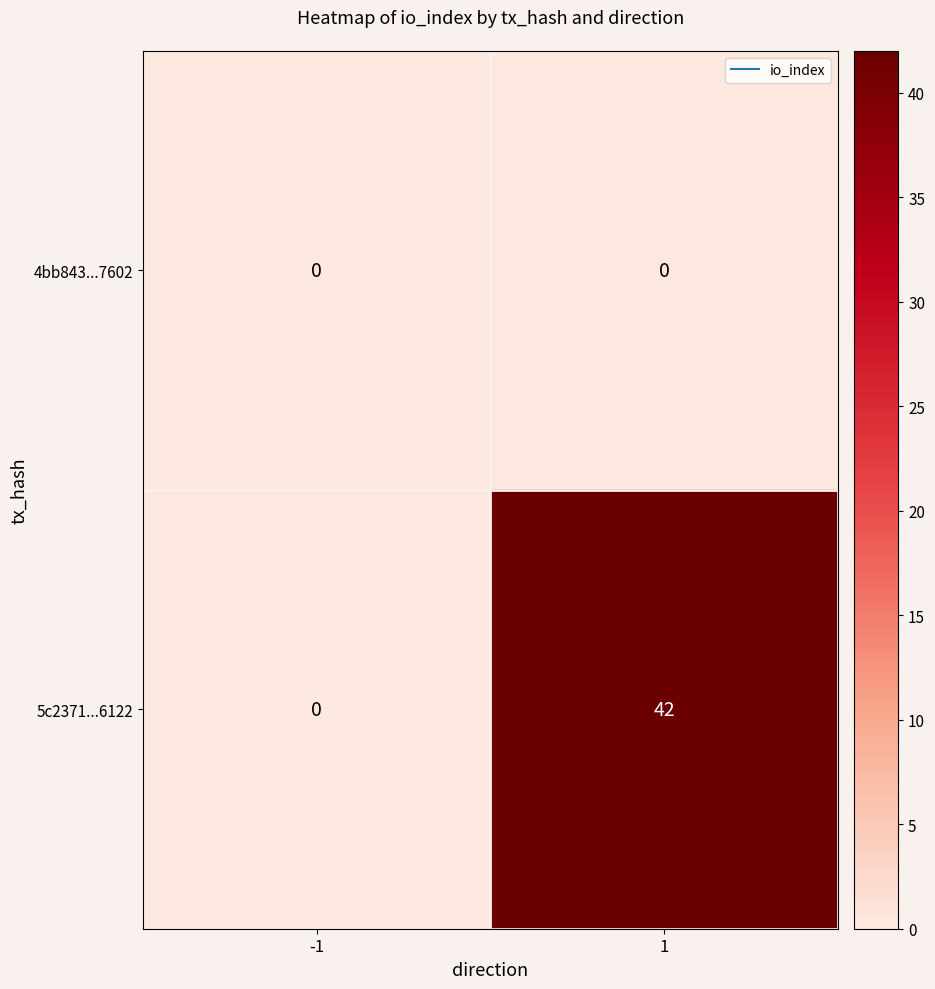

What is the sum of the 5c2371...6122 values at 1 and -1?

42